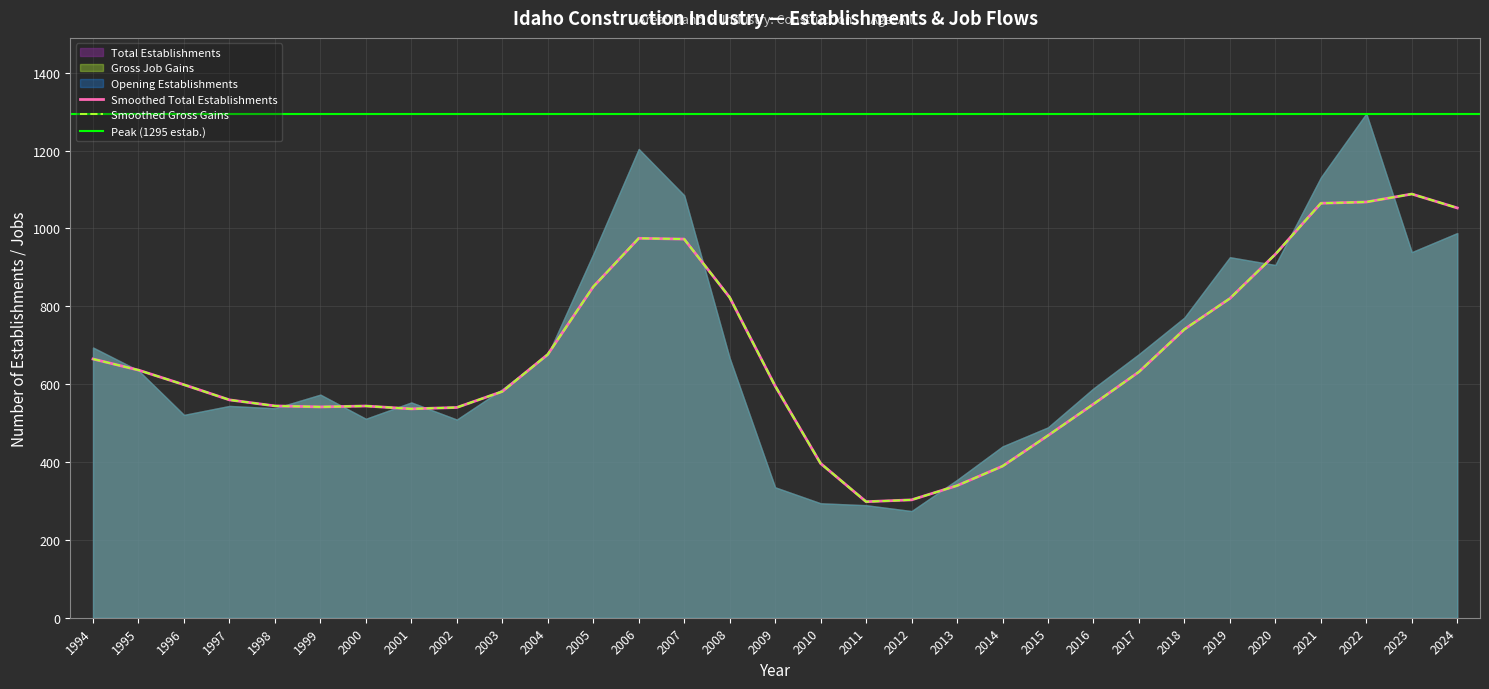

How many values in the Total Establishments series exceed 589?

15